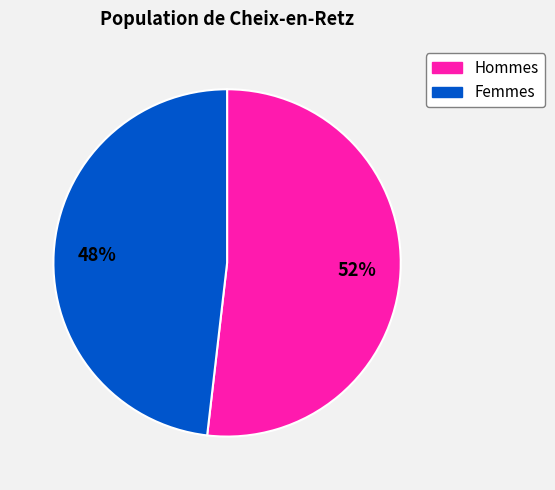

To the nearest percent, what is the average slice percentage?

50%